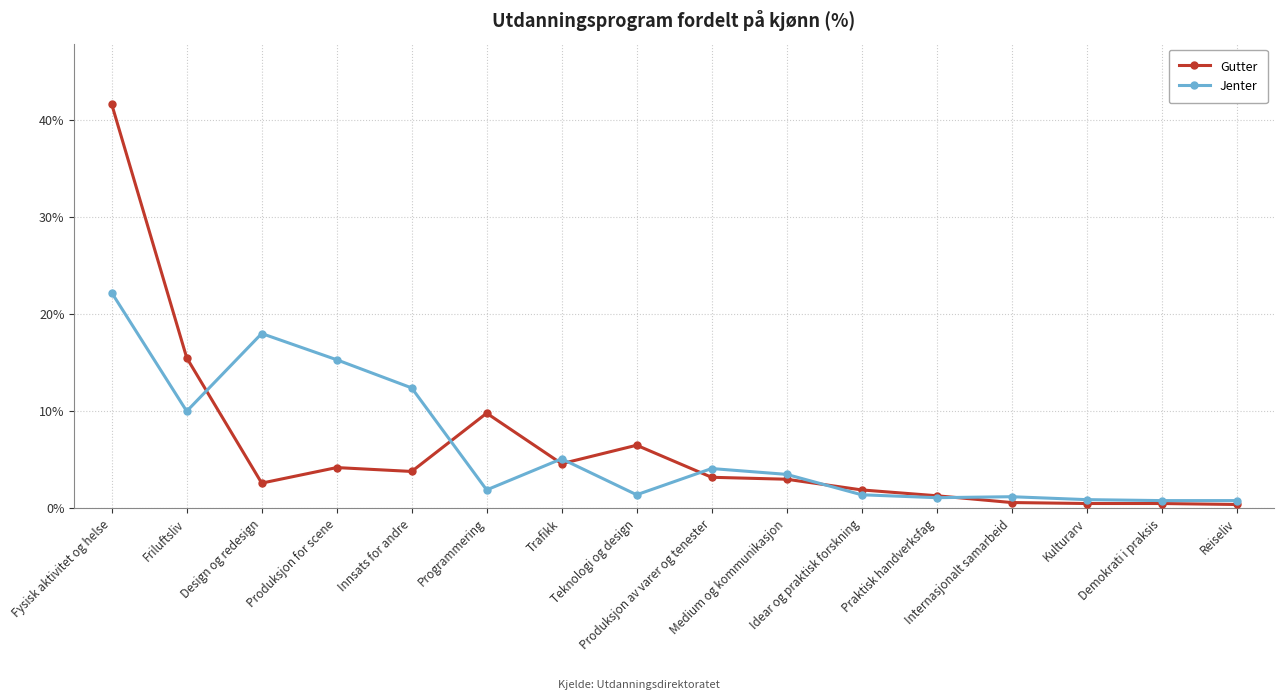

What is the value of the Gutter point at the 3rd from the left?

2.6